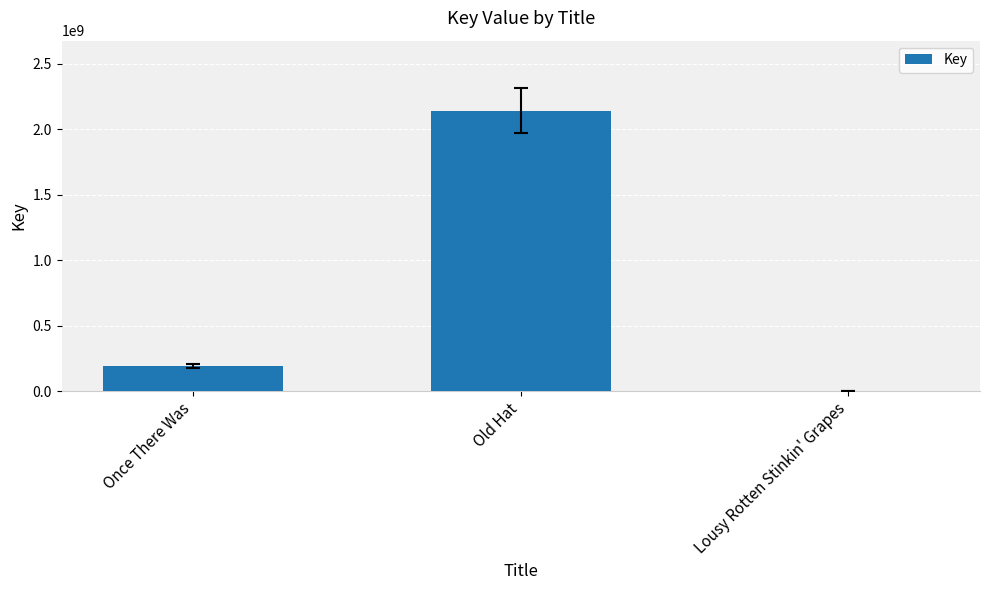

What is the difference between the values at Old Hat and Lousy Rotten Stinkin' Grapes?

2139362986